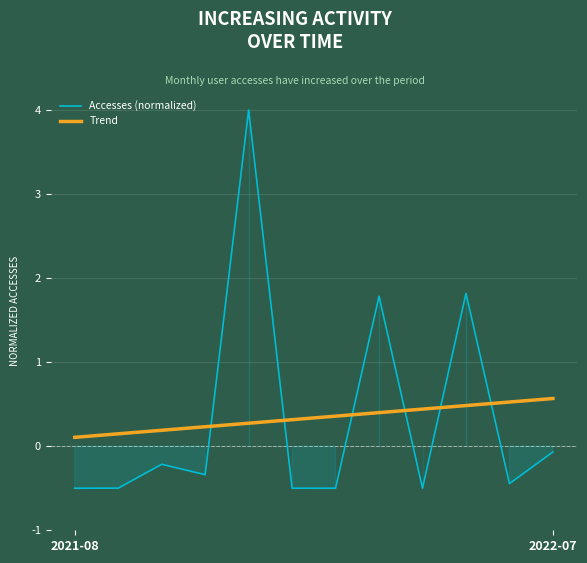

Which category has the highest value in the Trend series?

2022-07